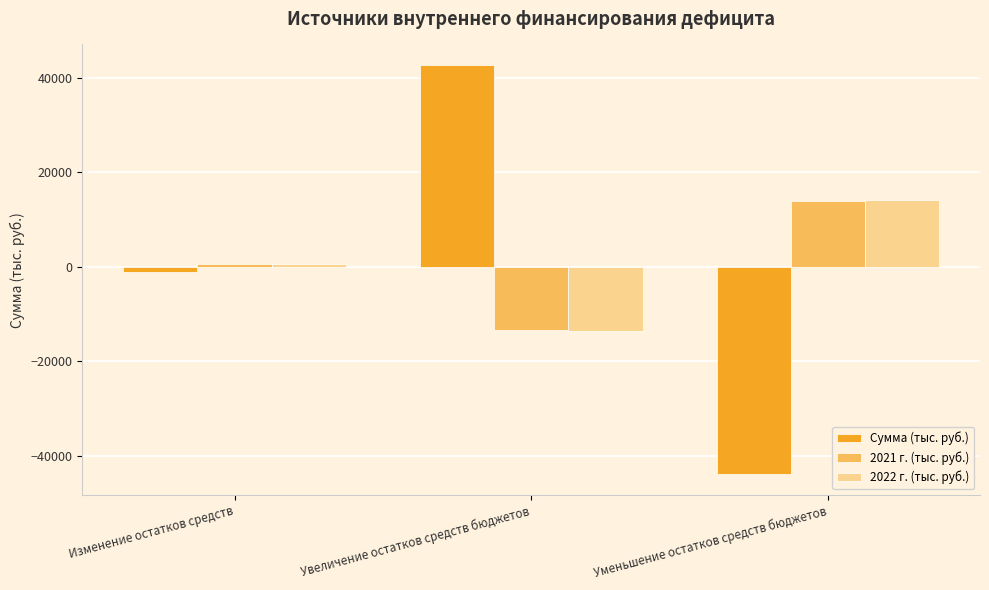

Reading left to right, list all the values displayed in this chart.

Сумма (тыс. руб.): -1200.0	42672.5	-43872.5
2021 г. (тыс. руб.): 512.8	-13390.0	13902.8
2022 г. (тыс. руб.): 520.1	-13592.5	14112.6